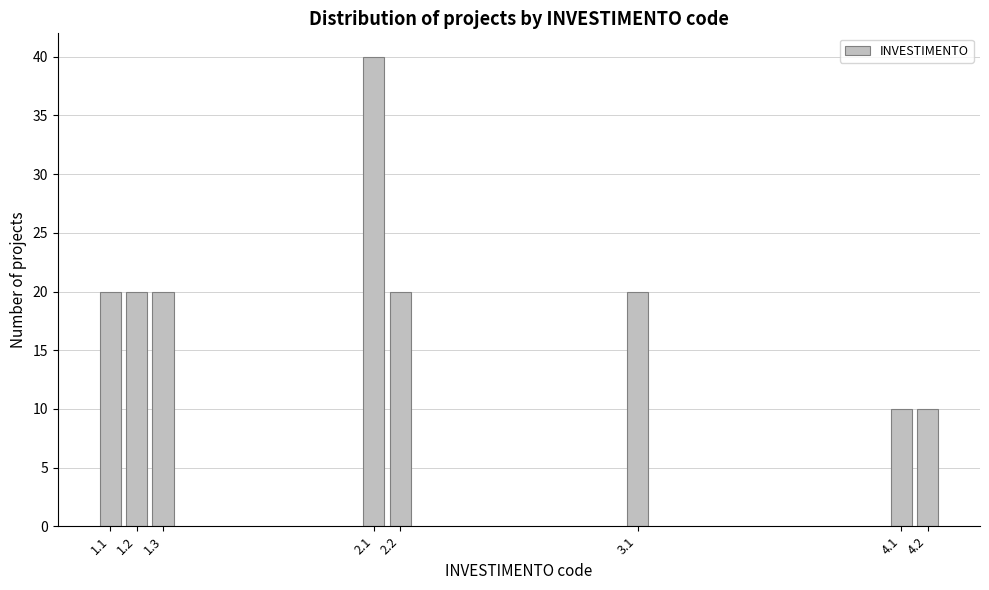

Reading right to left, list all the values displayed in this chart.

10	10	20	20	40	20	20	20